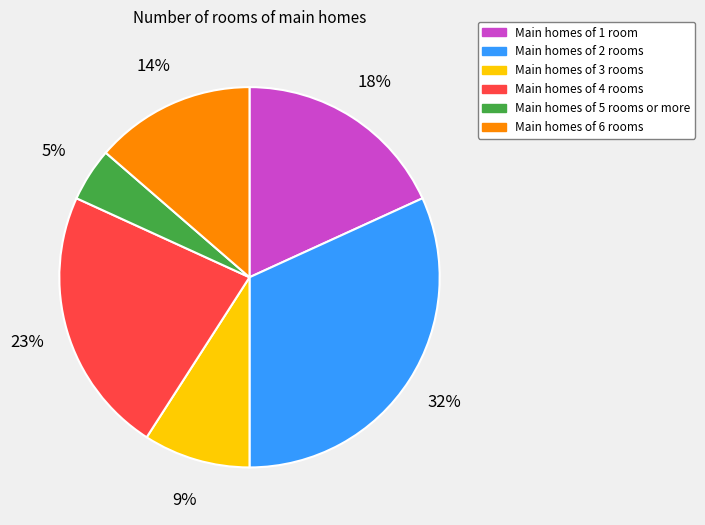

Rank the categories by value from lowest to highest.

Main homes of 5 rooms or more, Main homes of 3 rooms, Main homes of 6 rooms, Main homes of 1 room, Main homes of 4 rooms, Main homes of 2 rooms